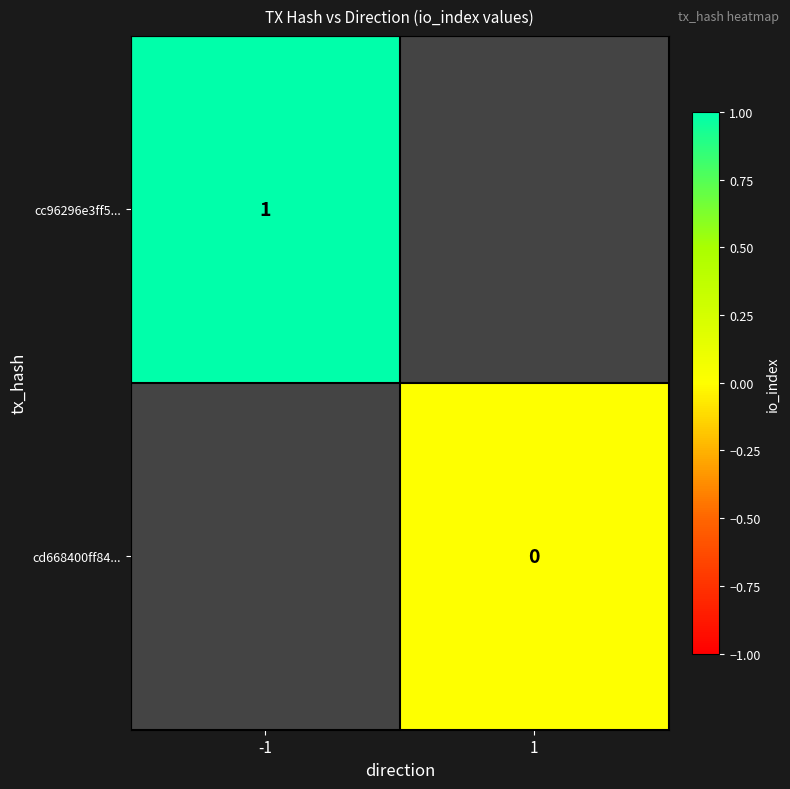

Is the value of cd668400ff84... at 1 greater than the value of cc96296e3ff5... at -1?

No